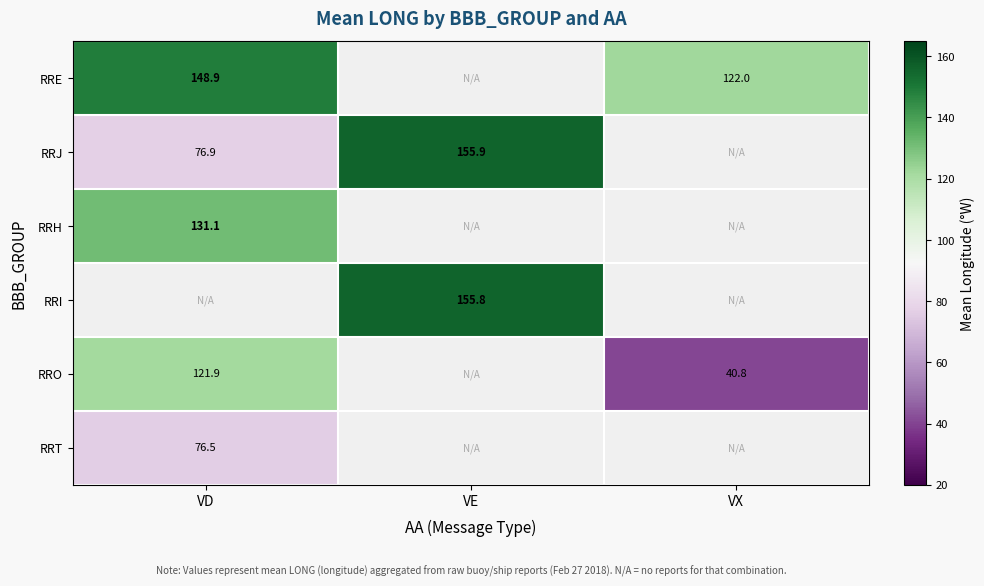

At how many categories does at least one series exceed 99?

3